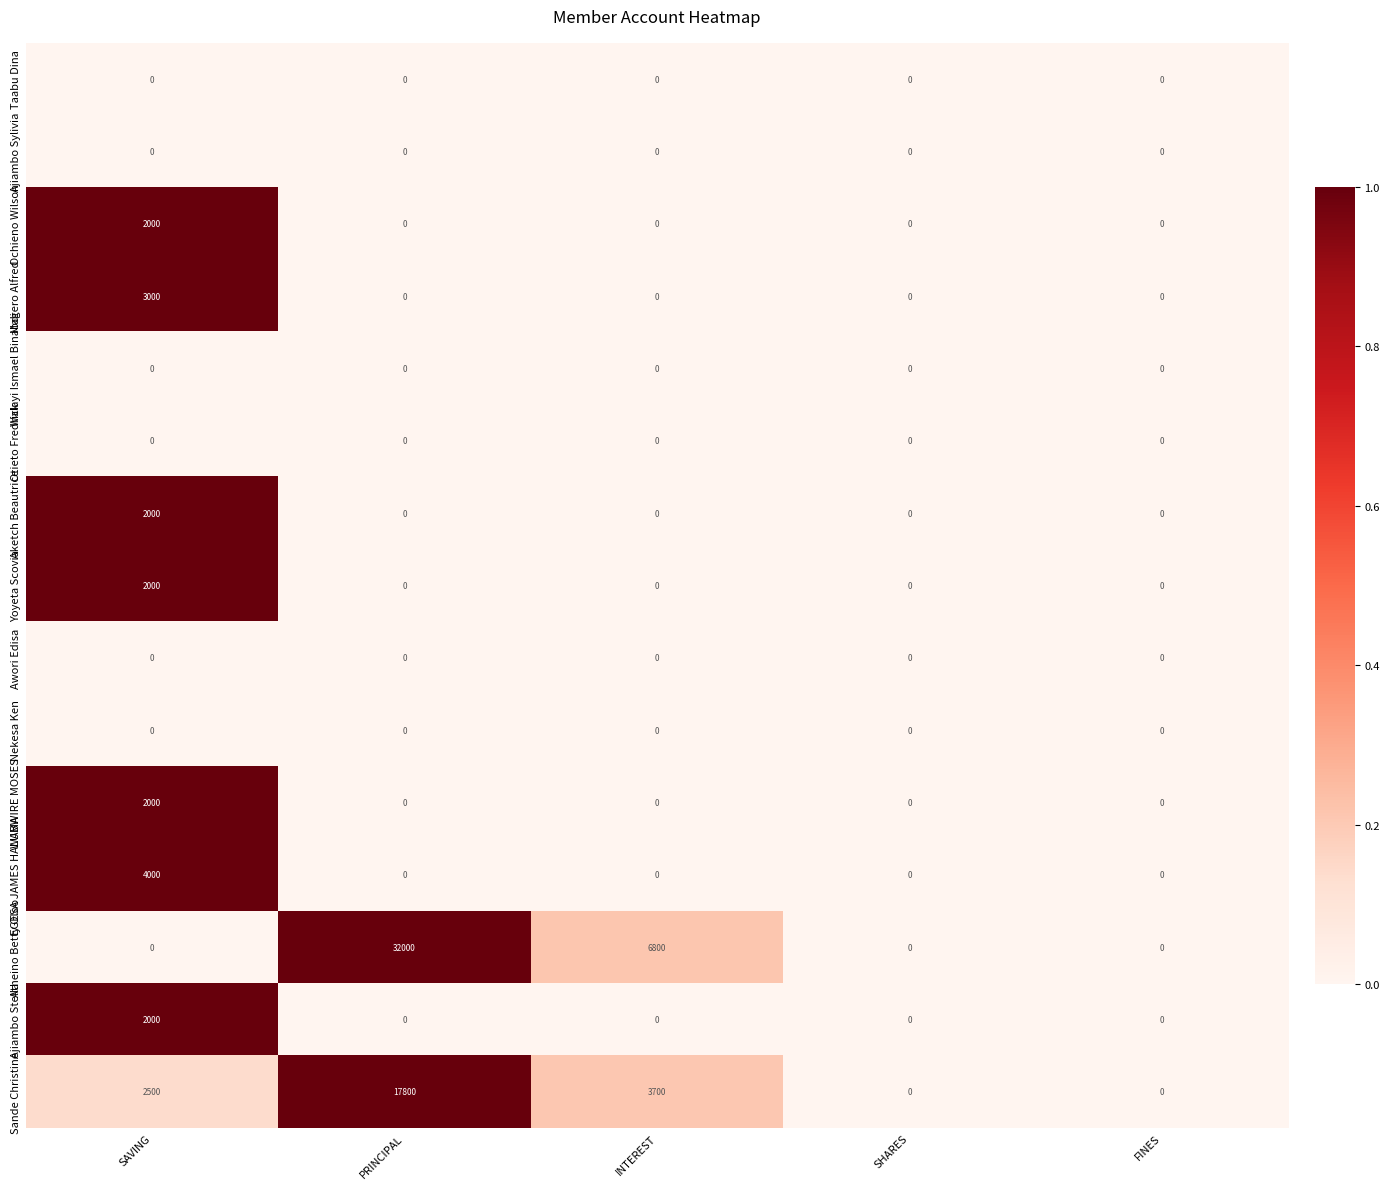

Which series has the largest range (max minus min)?

Atheino Betty Oloo